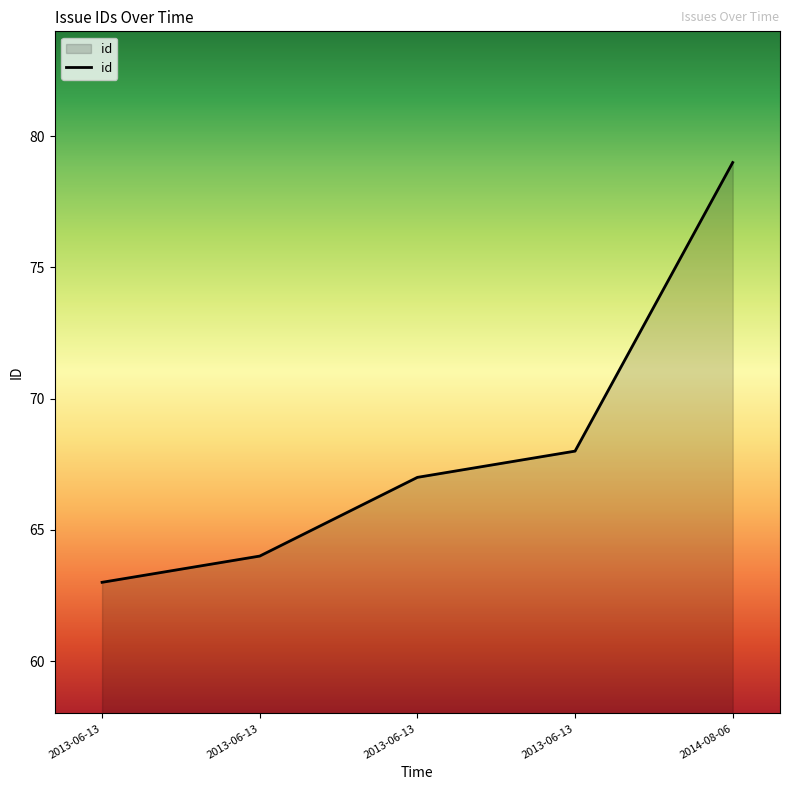

Which has a higher value, 2013-06-13 or 2013-06-13?

2013-06-13